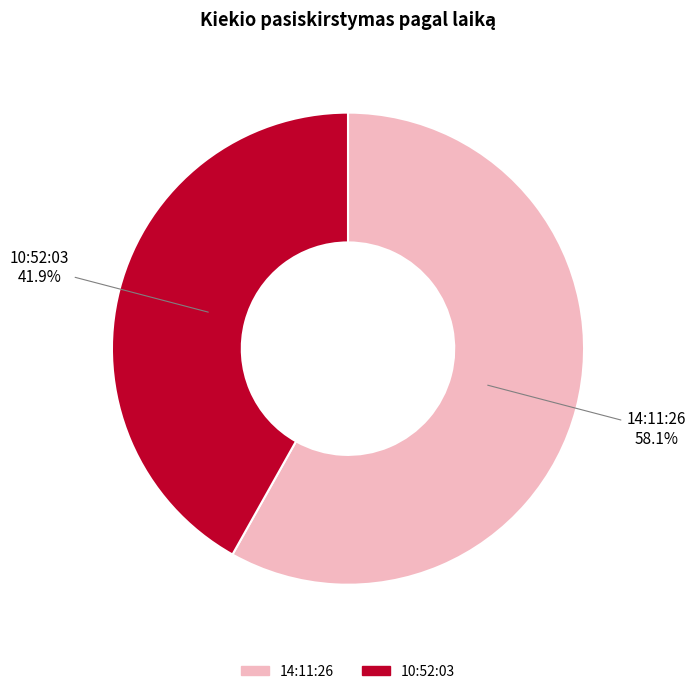

Which slice is the largest?

14:11:26